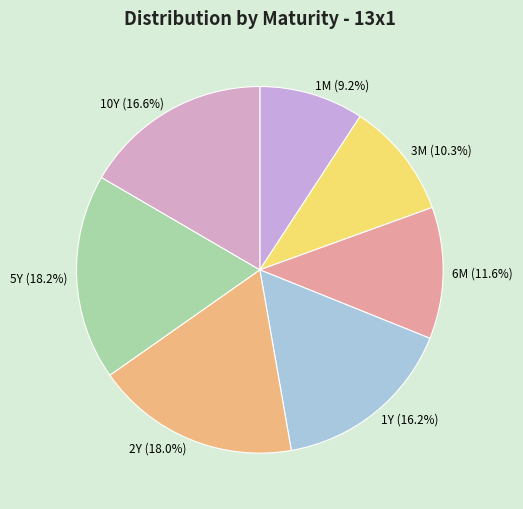

To the nearest percent, what is the combined percentage of 3M and 6M?

22%